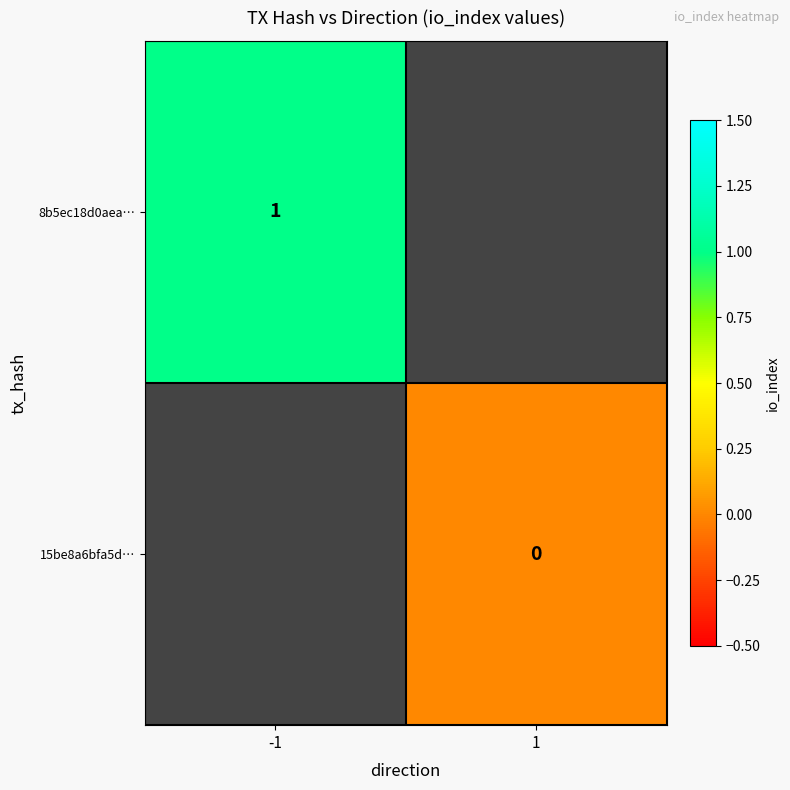

How many data points does each series have?

2